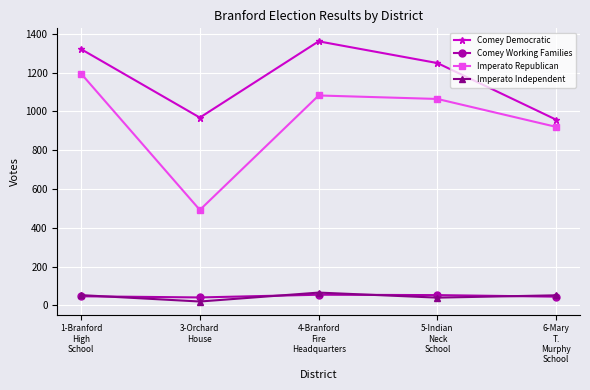

How many interior local valleys does the Imperato Republican series have?

1